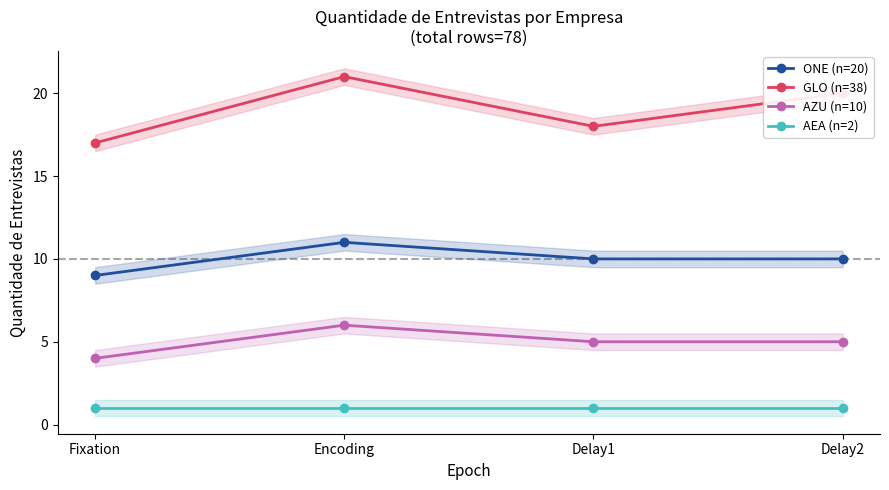

List the series in order of their peak value, highest first.

GLO (n=38), ONE (n=20), AZU (n=10), AEA (n=2)